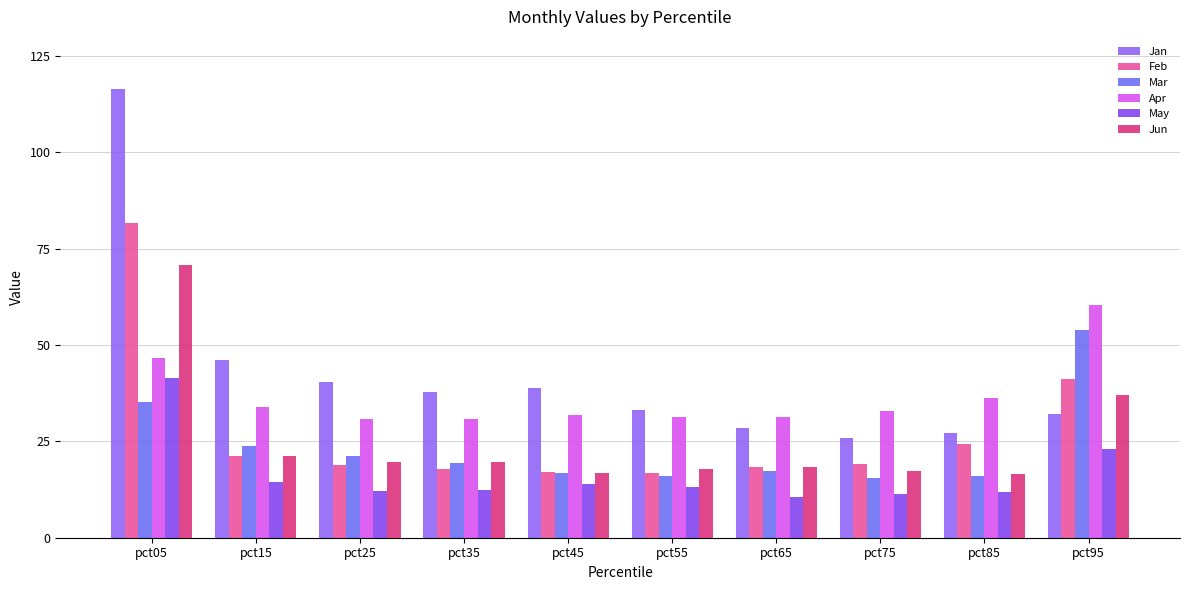

What are all the series names shown in the legend?

Jan, Feb, Mar, Apr, May, Jun